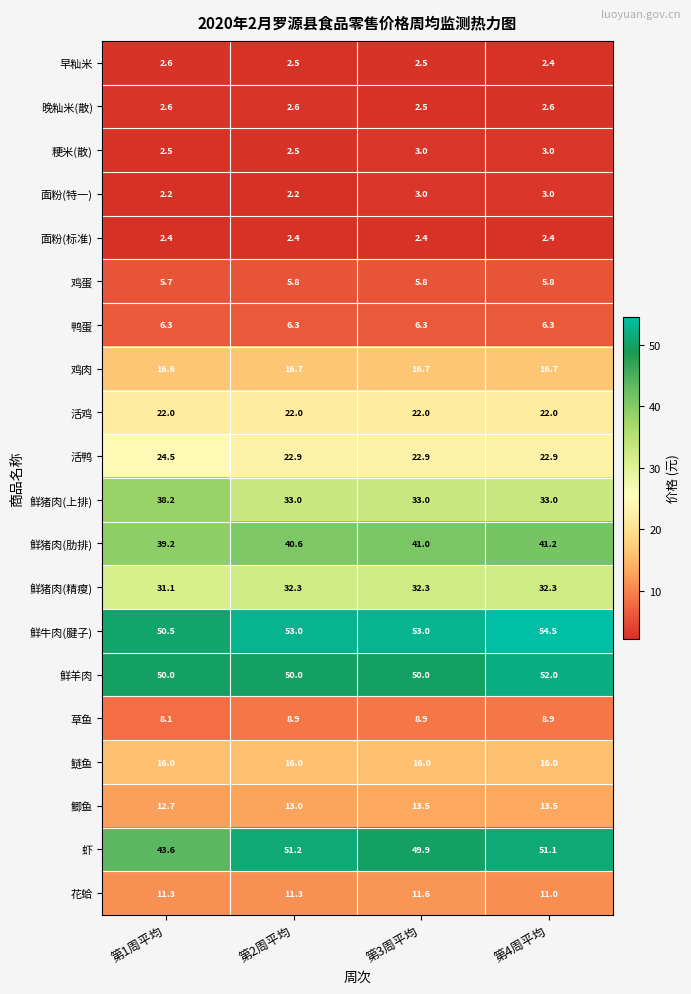

What is the difference between the highest and lowest values at 第2周平均?

50.8